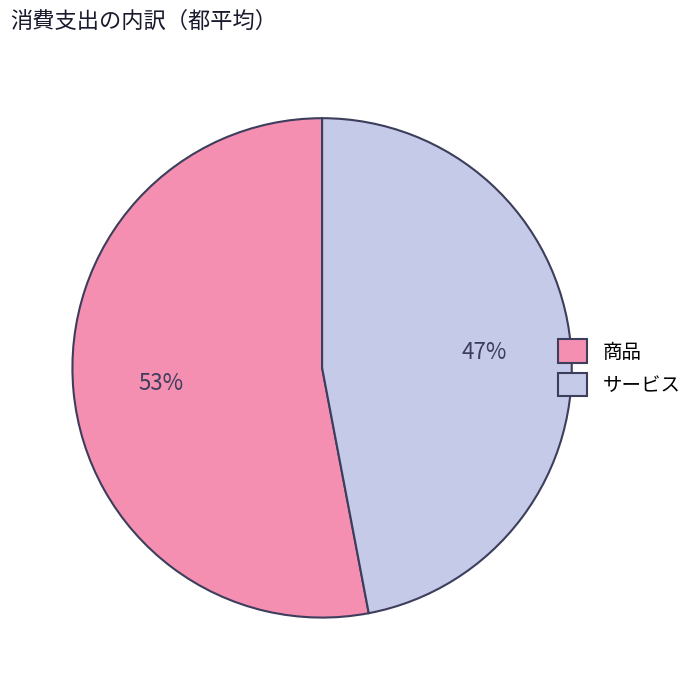

To the nearest percent, what portion does サービス represent?

47%